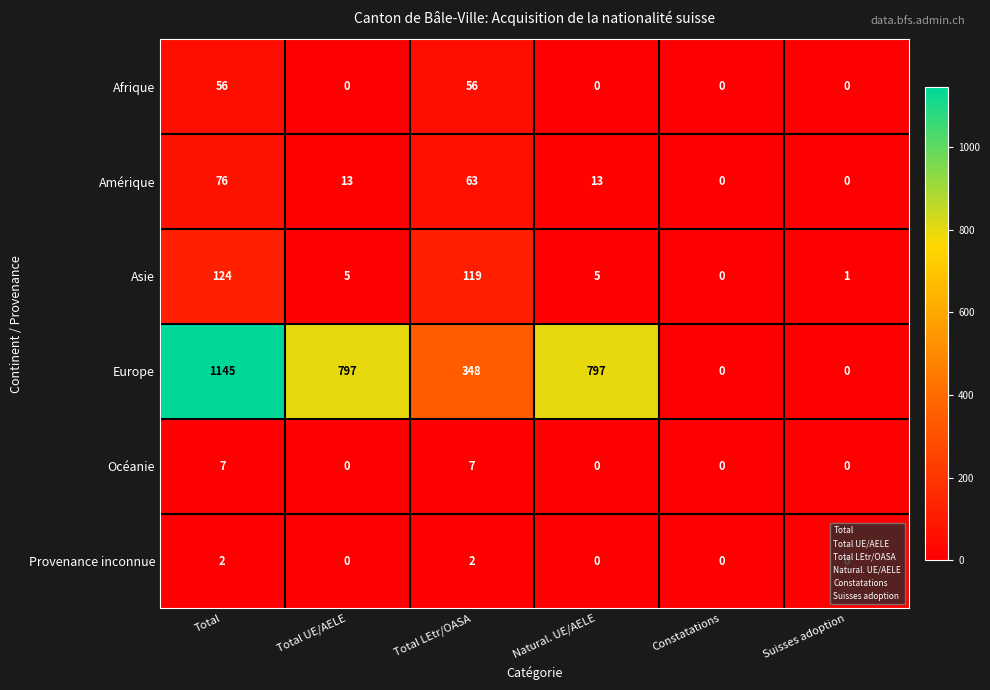

Which series has the widest spread of values?

Europe